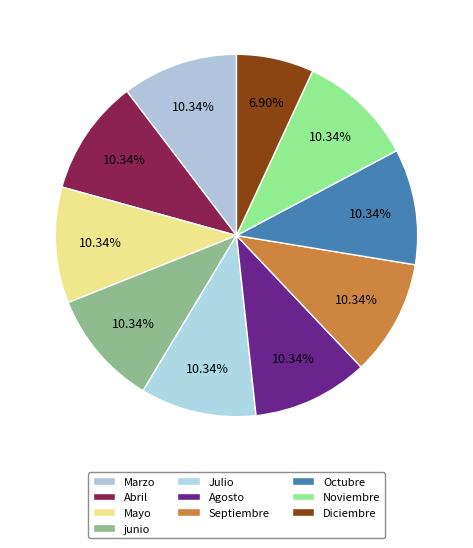

Is it true that junio is 10% of the pie?

True